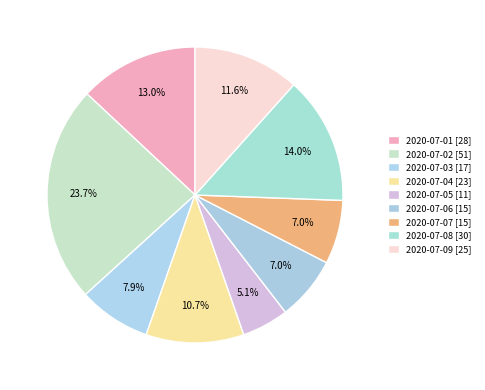

Count the number of slices in the pie.

9